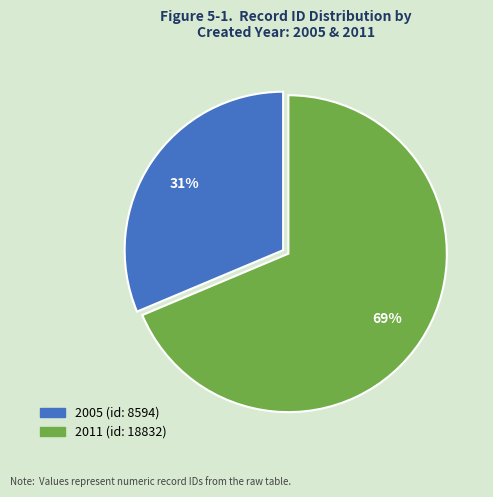

Which has a higher value, 2011 (id: 18832) or 2005 (id: 8594)?

2011 (id: 18832)